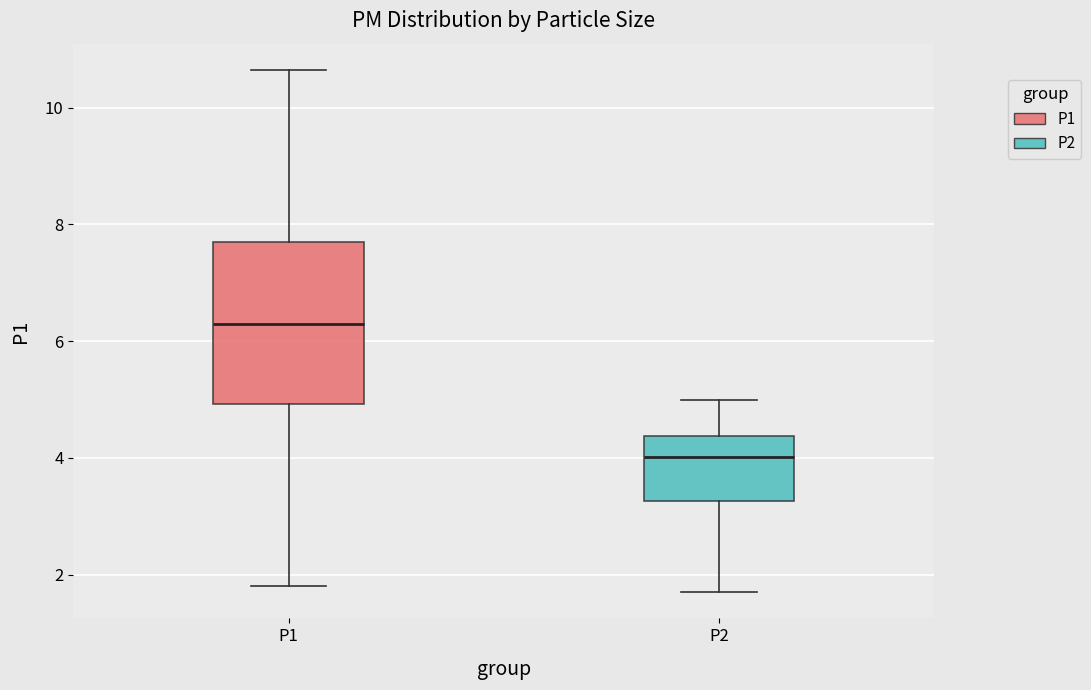

Which box's median line is the lowest?

P2